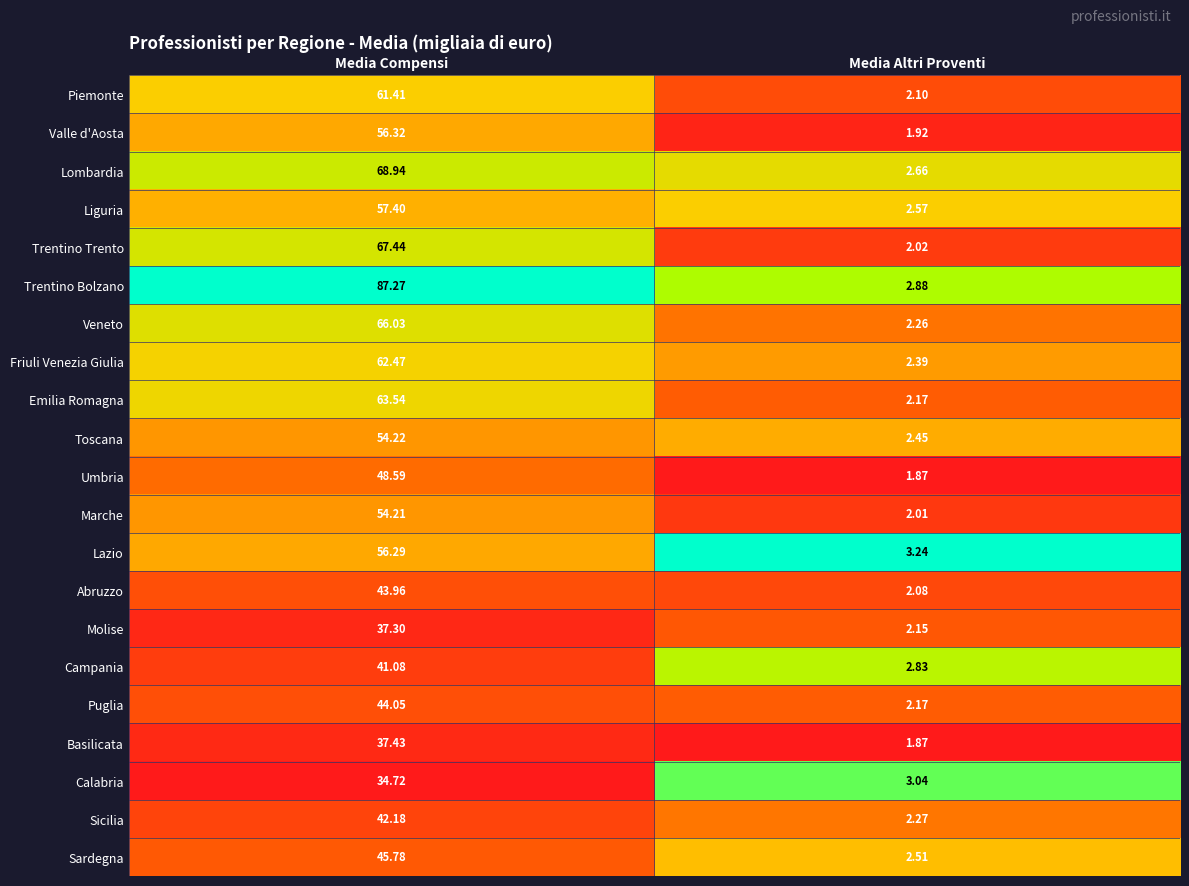

Which category has the lowest value in the Friuli Venezia Giulia series?

Media Altri Proventi